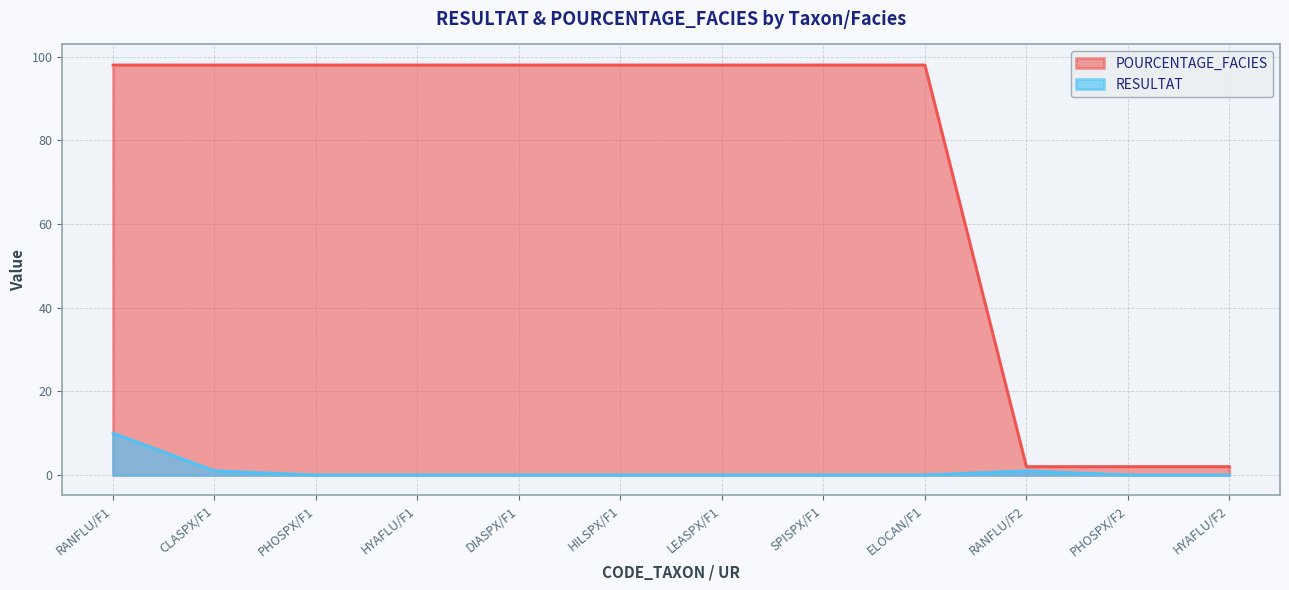

Reading right to left, list all the values displayed in this chart.

RESULTAT: HYAFLU/F2=0.0	PHOSPX/F2=0.0	RANFLU/F2=1.0	ELOCAN/F1=0.0	SPISPX/F1=0.0	LEASPX/F1=0.0	HILSPX/F1=0.0	DIASPX/F1=0.0	HYAFLU/F1=0.0	PHOSPX/F1=0.0	CLASPX/F1=1.0	RANFLU/F1=10.0
POURCENTAGE_FACIES: HYAFLU/F2=2.0	PHOSPX/F2=2.0	RANFLU/F2=2.0	ELOCAN/F1=98.0	SPISPX/F1=98.0	LEASPX/F1=98.0	HILSPX/F1=98.0	DIASPX/F1=98.0	HYAFLU/F1=98.0	PHOSPX/F1=98.0	CLASPX/F1=98.0	RANFLU/F1=98.0